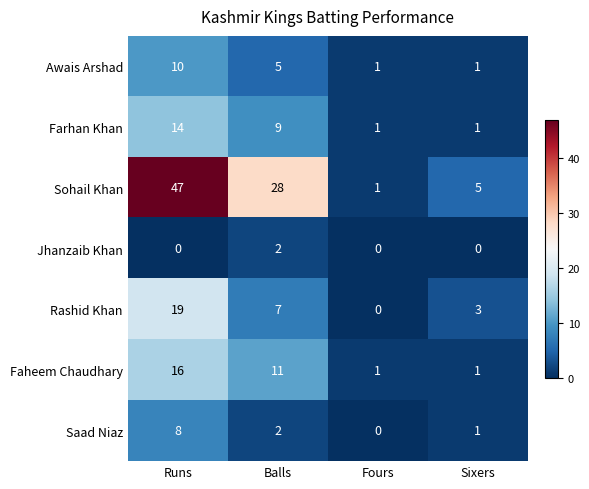

Where is Sohail Khan nearest to the value 24?

Balls